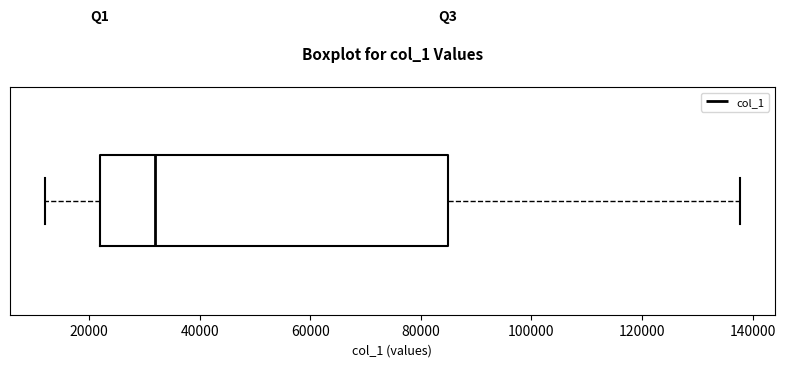

Where is the right edge of the box on the x-axis? The values are not printed on the chart, so give them approximately, as read against the axis.

84000